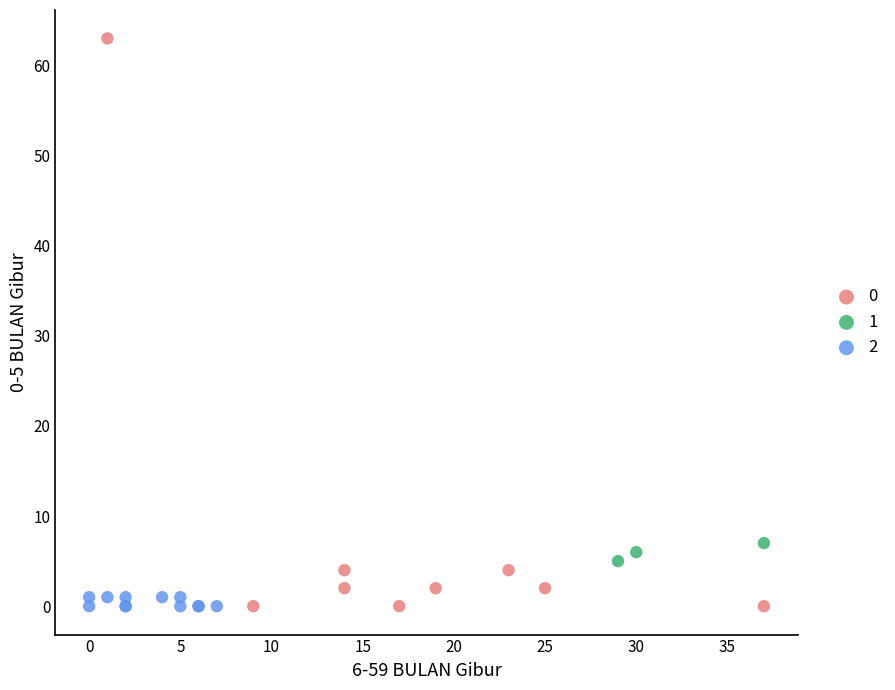

Which series has the largest Y range (max minus min)?

0